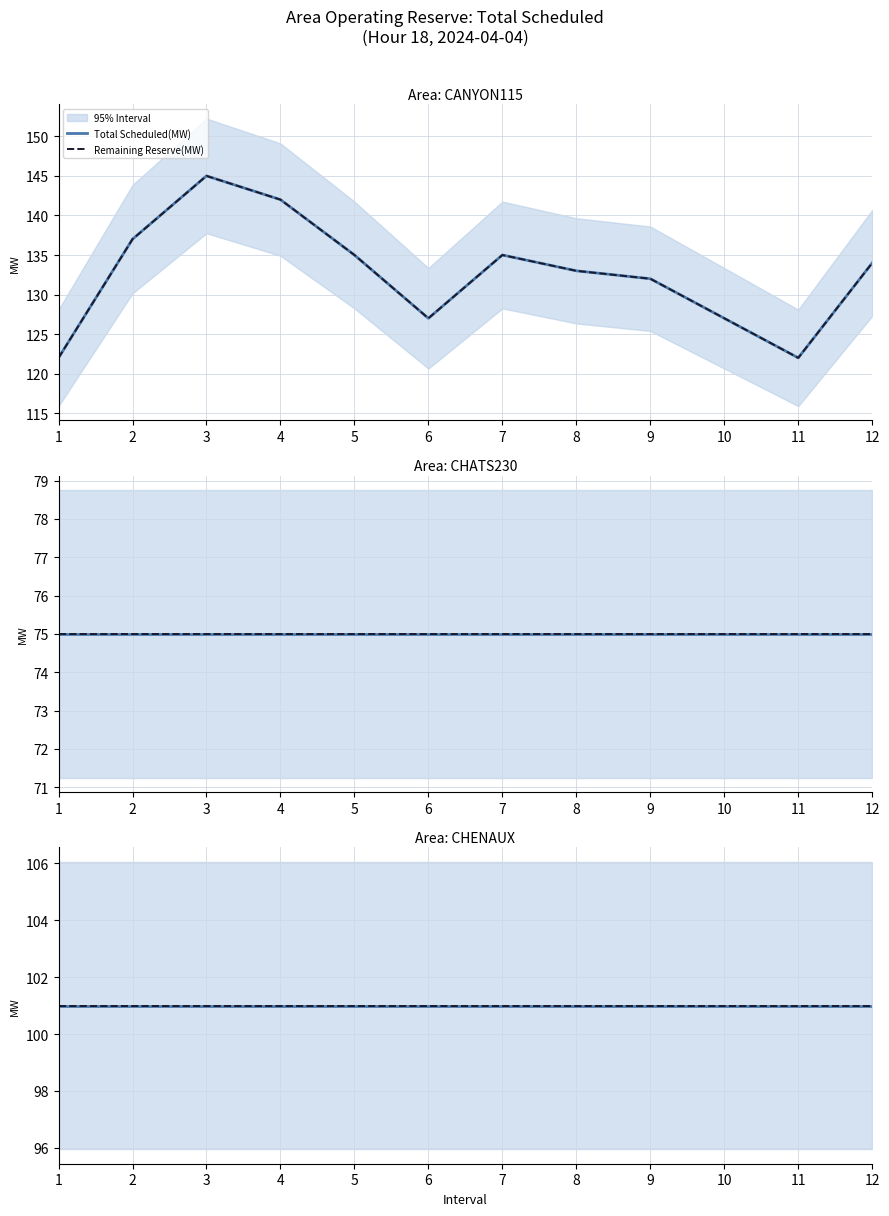

What is the sum of all CHENAUX_scheduled values?

1212